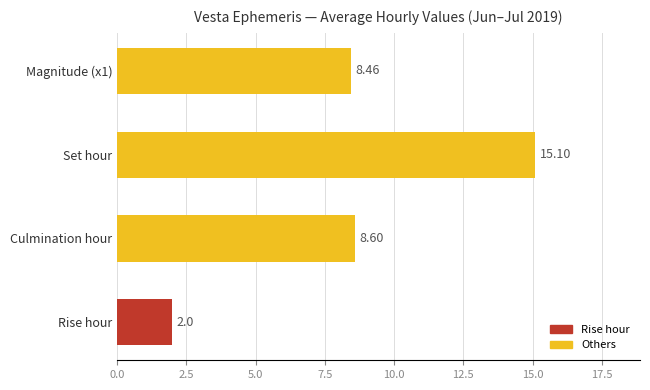

Between Culmination hour and Magnitude (x1), which is larger?

Culmination hour